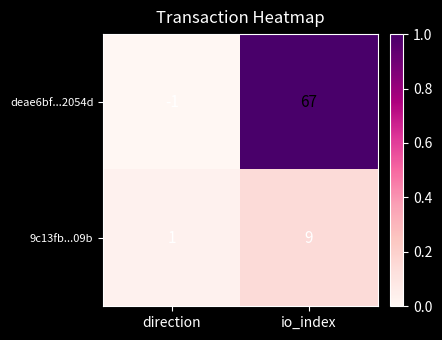

Reading right to left, what are all the values shown in this chart?

deae6bf...2054d: 67	-1
9c13fb...09b: 9	1